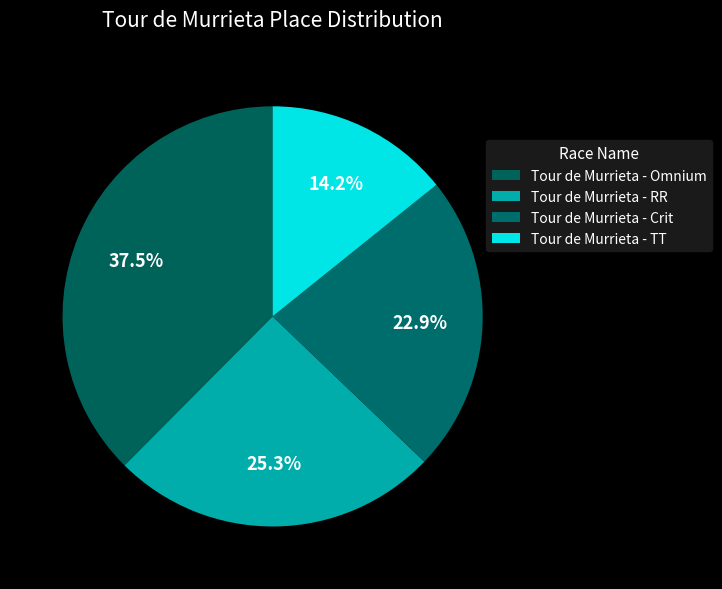

What percentage is the Tour de Murrieta - Omnium slice, to the nearest percent?

38%